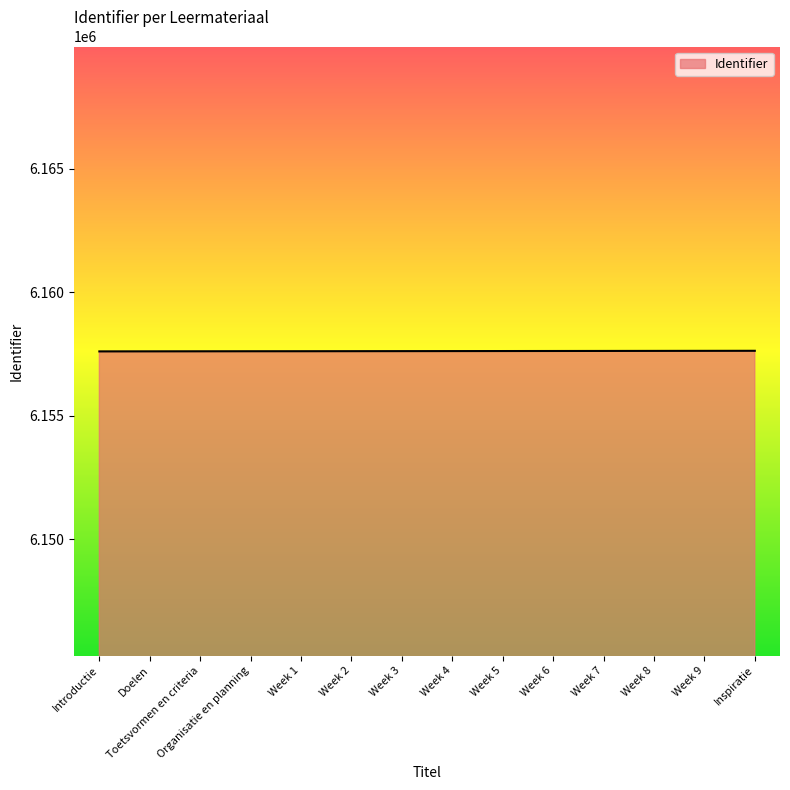

Approximately how many times larger is the value at Week 1 compared to Doelen?

1.0